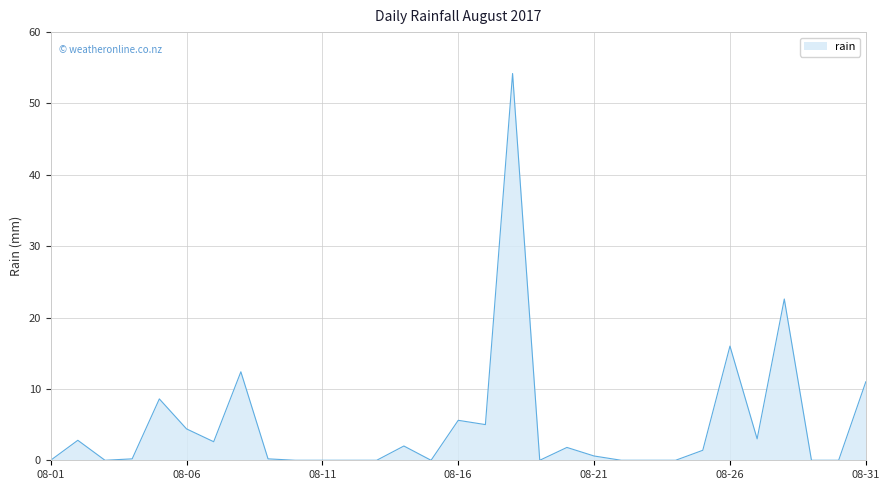

What is the maximum value shown in the chart?

54.2